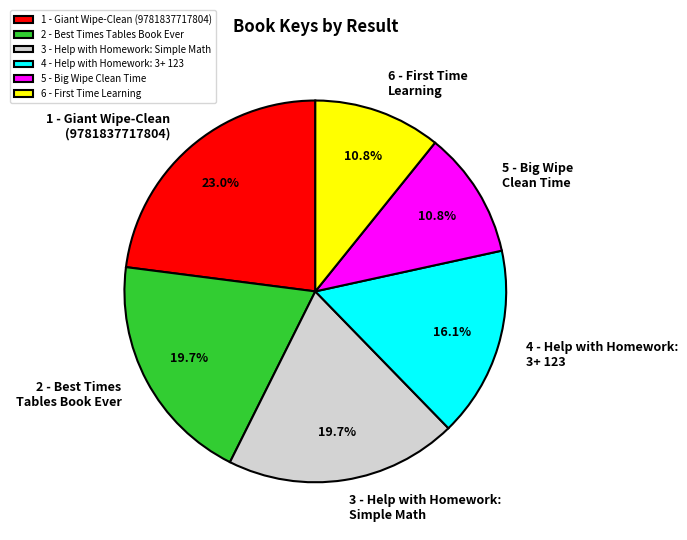

Which category has the biggest portion of the pie?

1 - Giant Wipe-Clean (9781837717804)